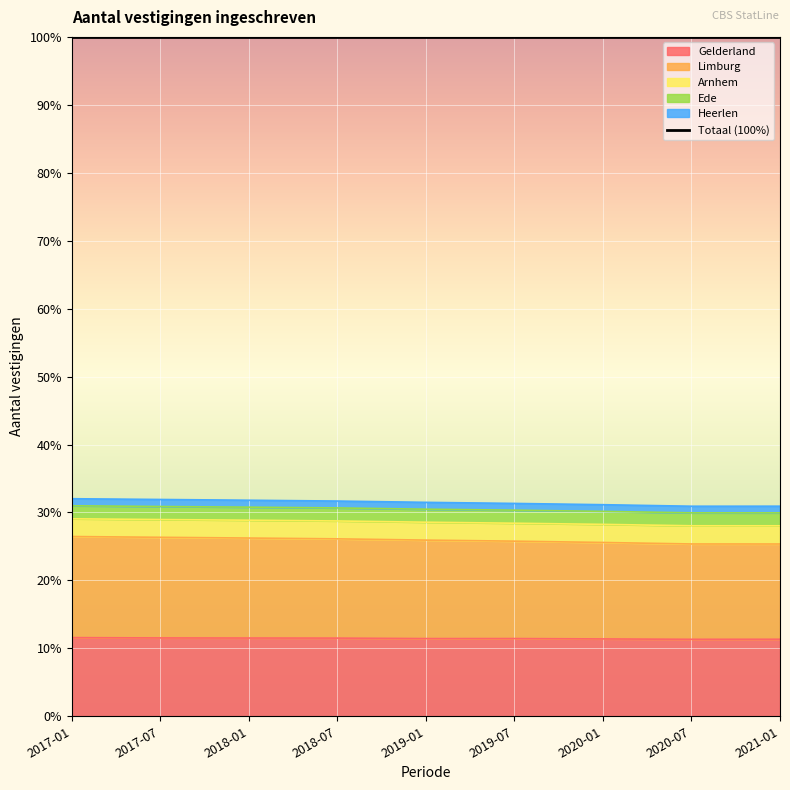

Between 2019-07 and 2019-01, which is larger?

2019-01